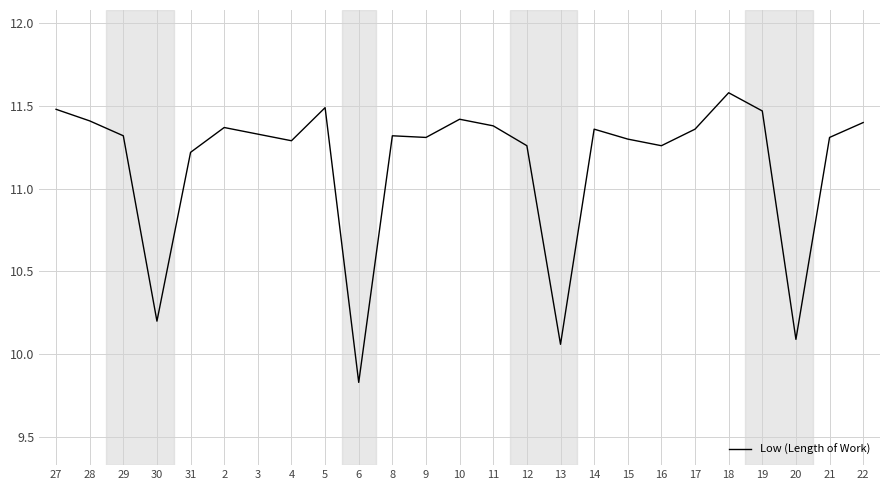

Where does the data first go above 11?

27